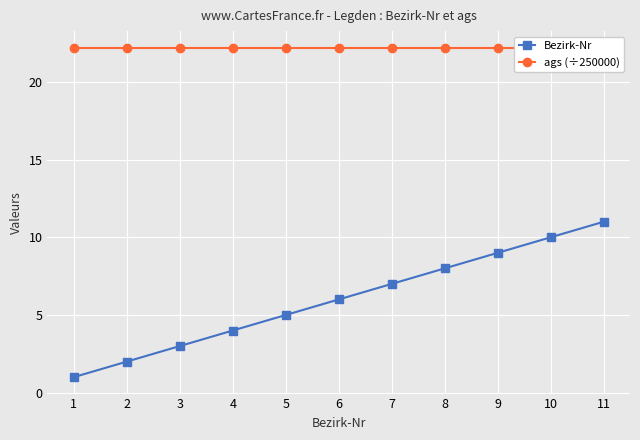

What is the spread (max minus min) of values at 4?

18.2